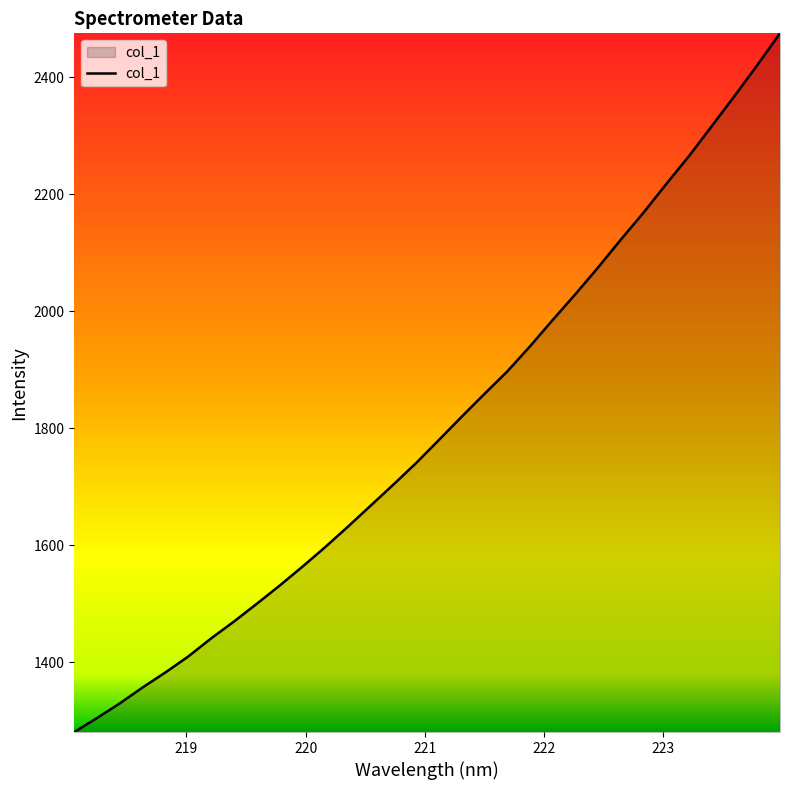

What is the difference between the maximum and minimum values?

1193.7